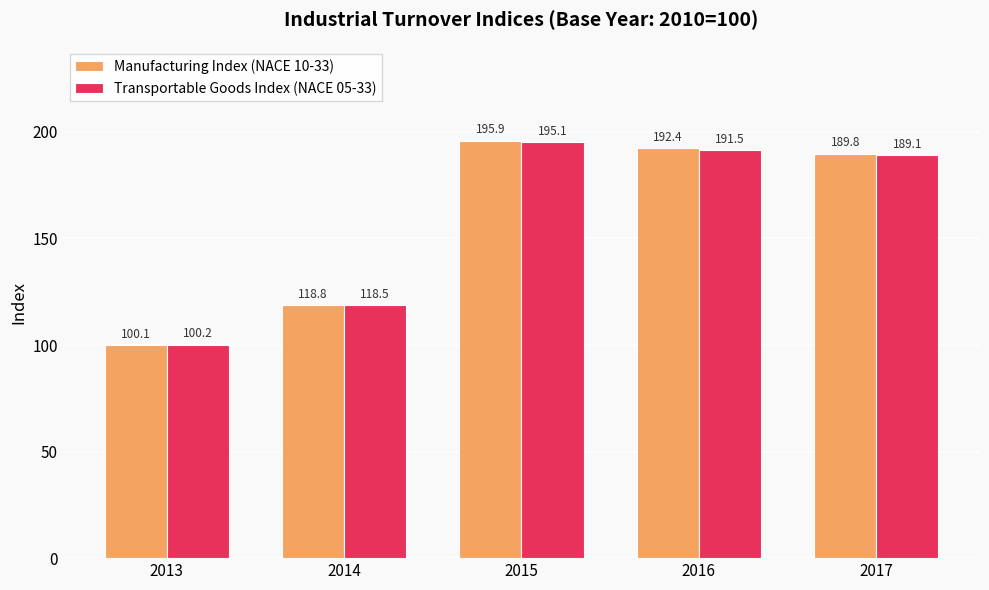

What is the minimum value for Transportable Goods Index (NACE 05-33)?

100.2